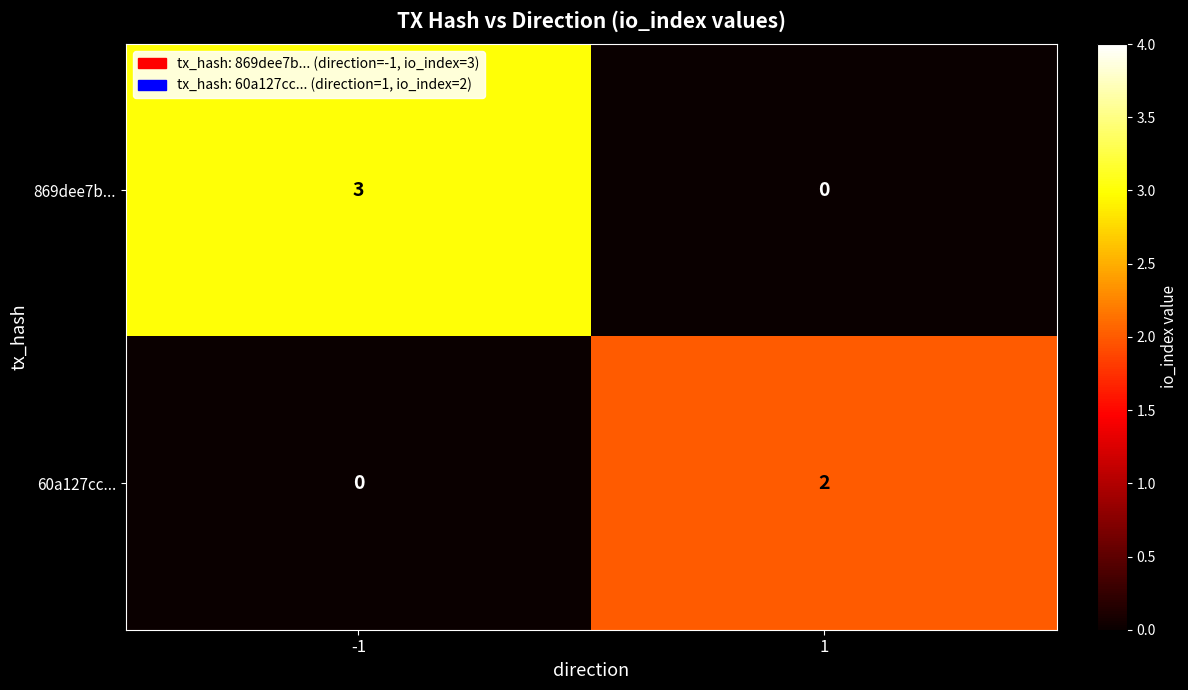

What is the total value across all series at -1?

3